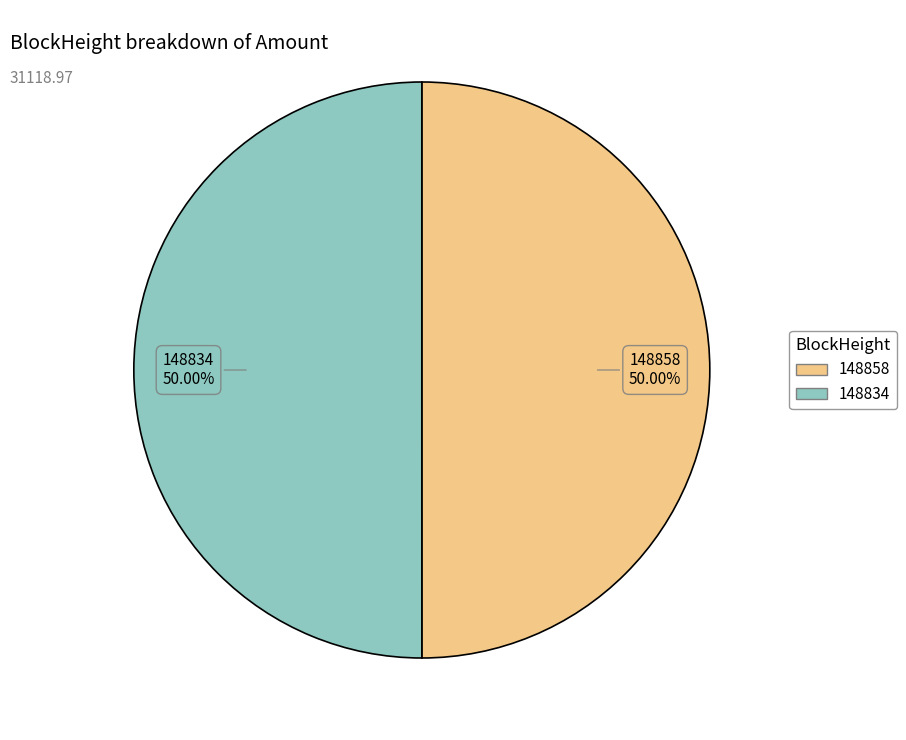

How many slices are in this pie chart?

2